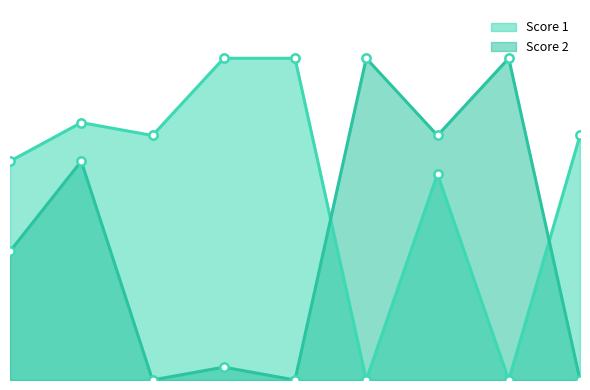

At which category is the sum across all series the highest?

2